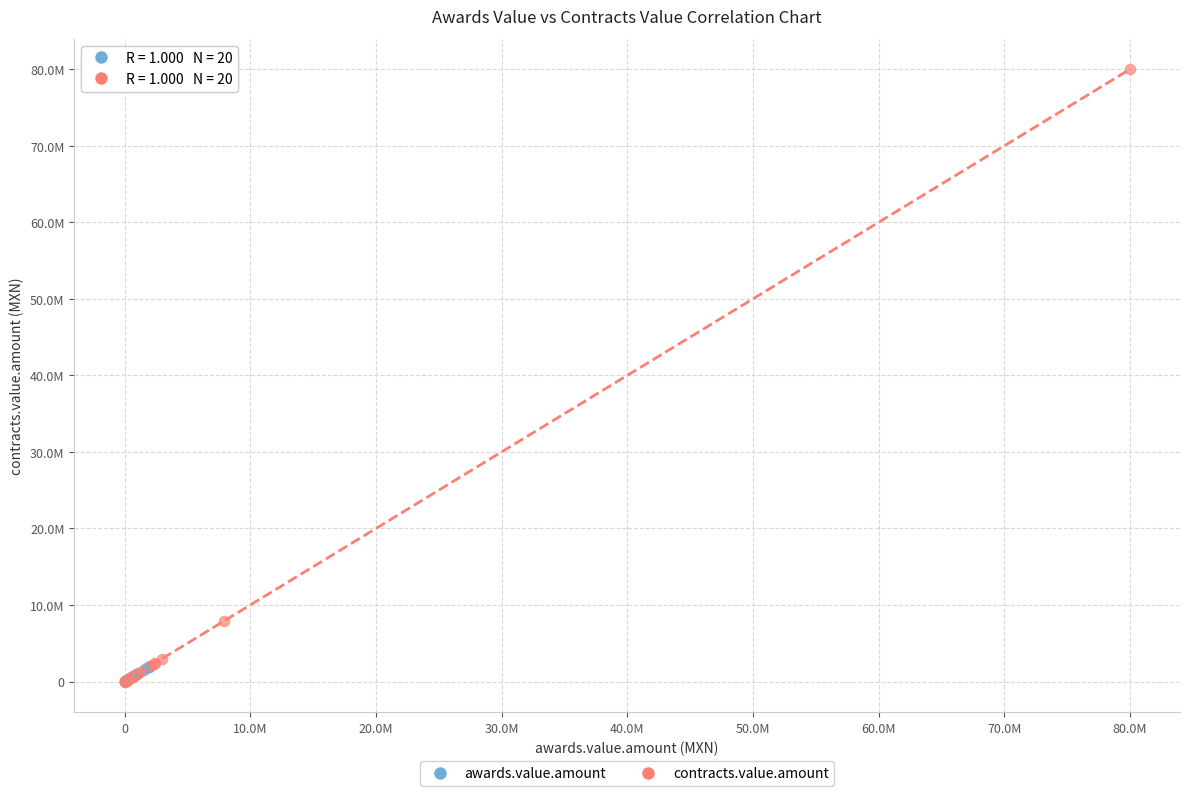

Which series has the largest Y range (max minus min)?

contracts.value.amount